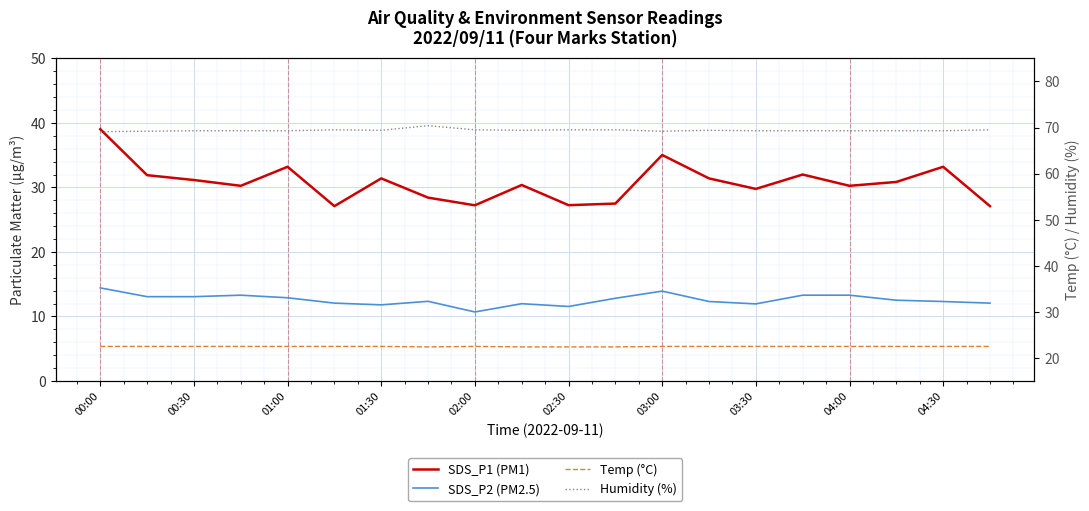

In SDS_P2 (PM2.5), how many points are lower than both neighbors (excluding endpoints)?

4